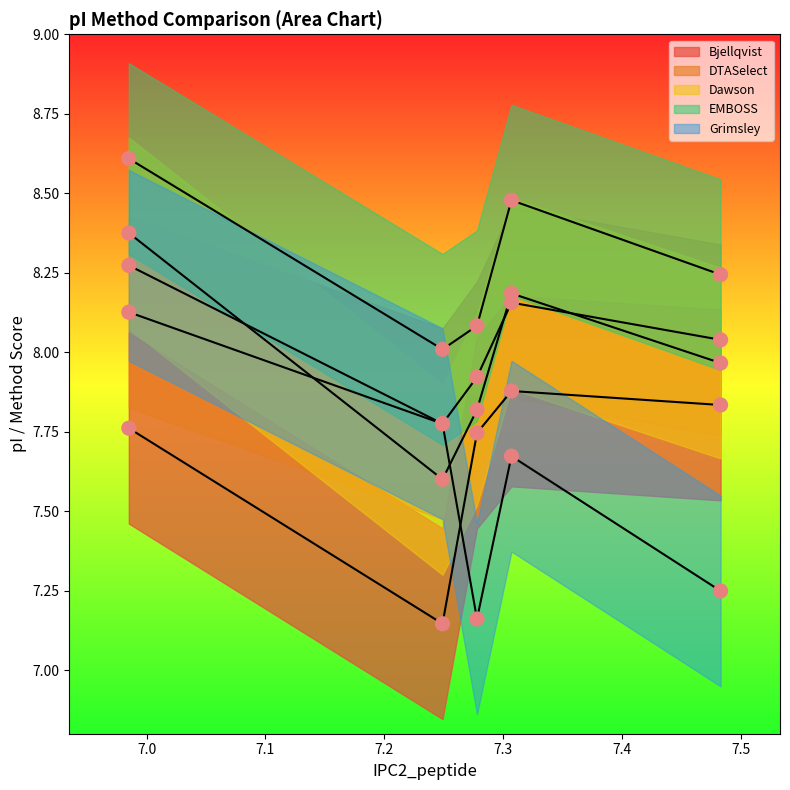

Which series contains the highest Y value?

EMBOSS